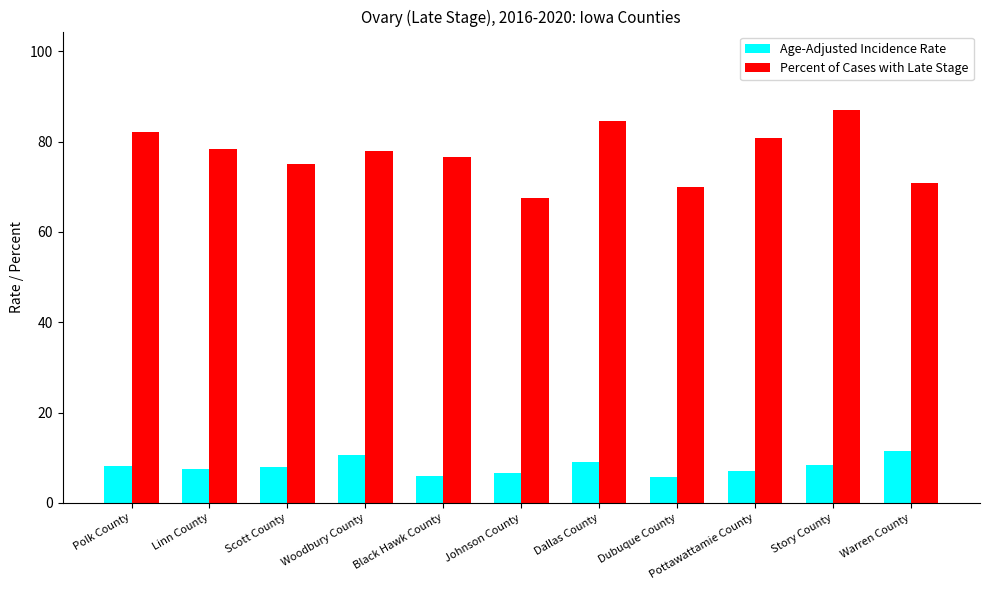

List the series in order of their peak value, lowest first.

Age-Adjusted Incidence Rate, Percent of Cases with Late Stage